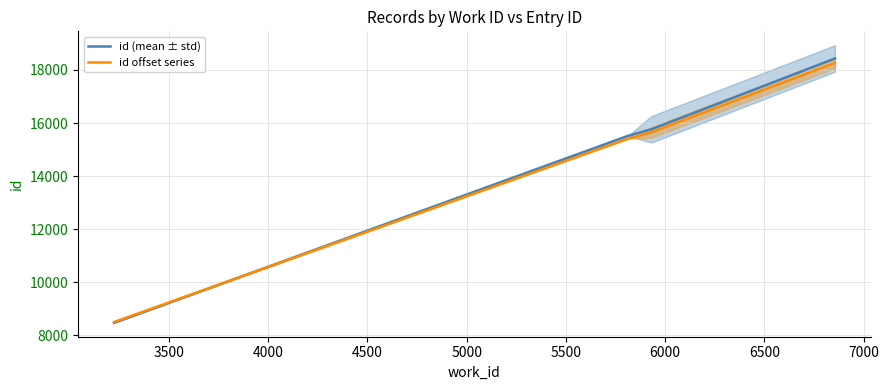

True or false: work_id has more than 2 points higher than both neighbors.

False